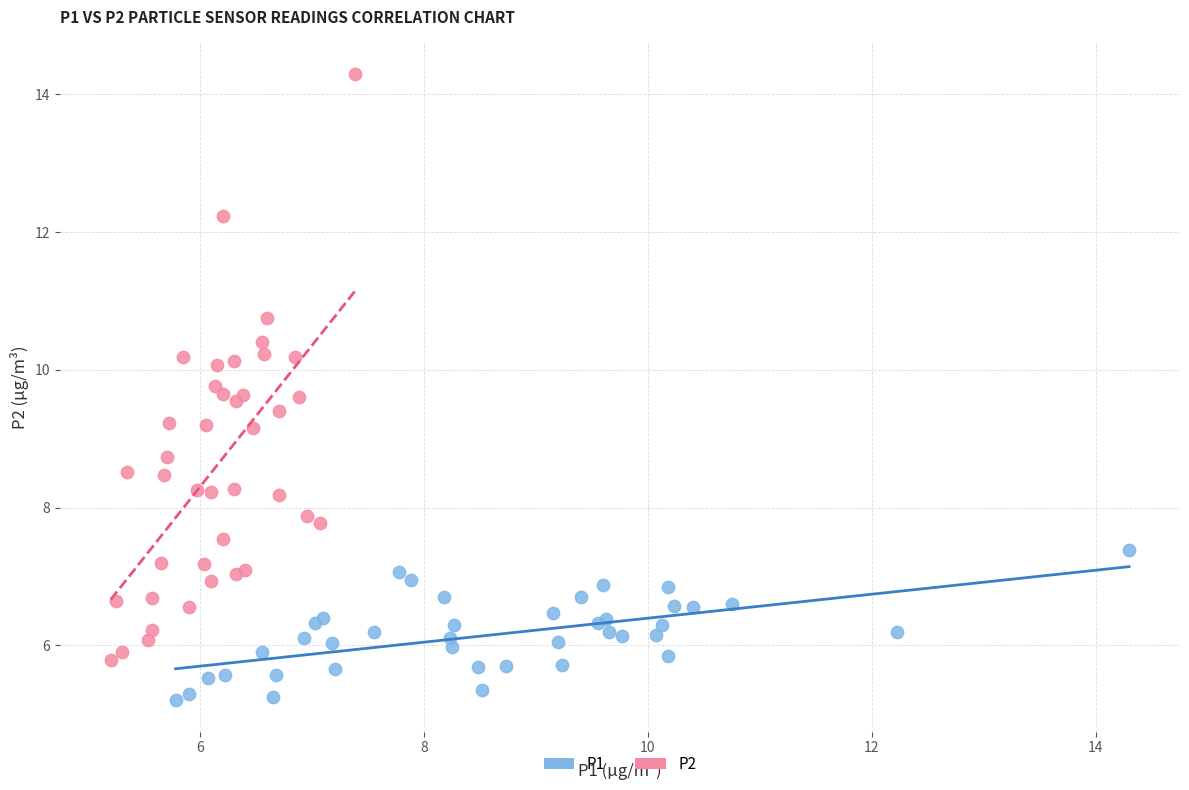

Which series reaches the minimum Y coordinate?

P1